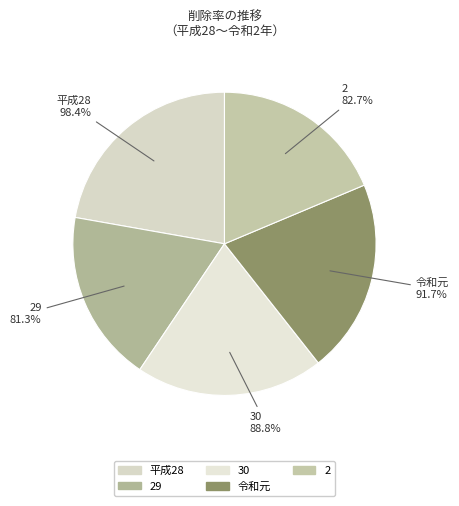

True or false: 平成28 accounts for 29% of the total.

False